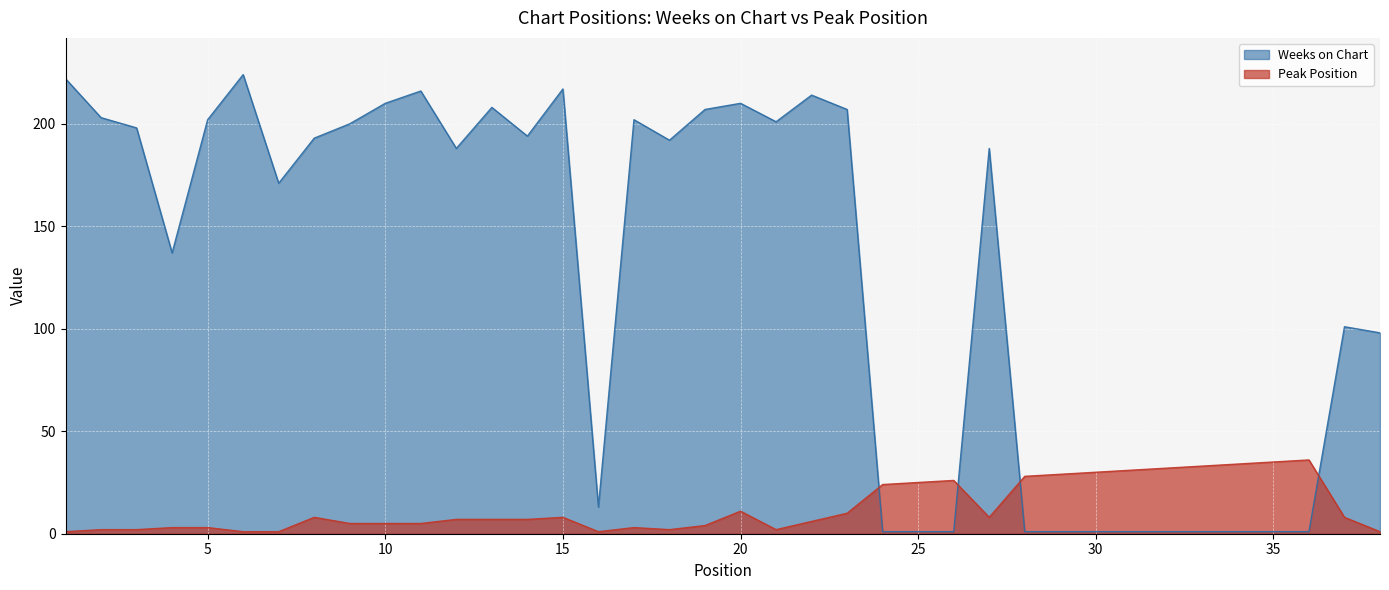

Between 3 and 38, which series saw the biggest shift?

Weeks on Chart